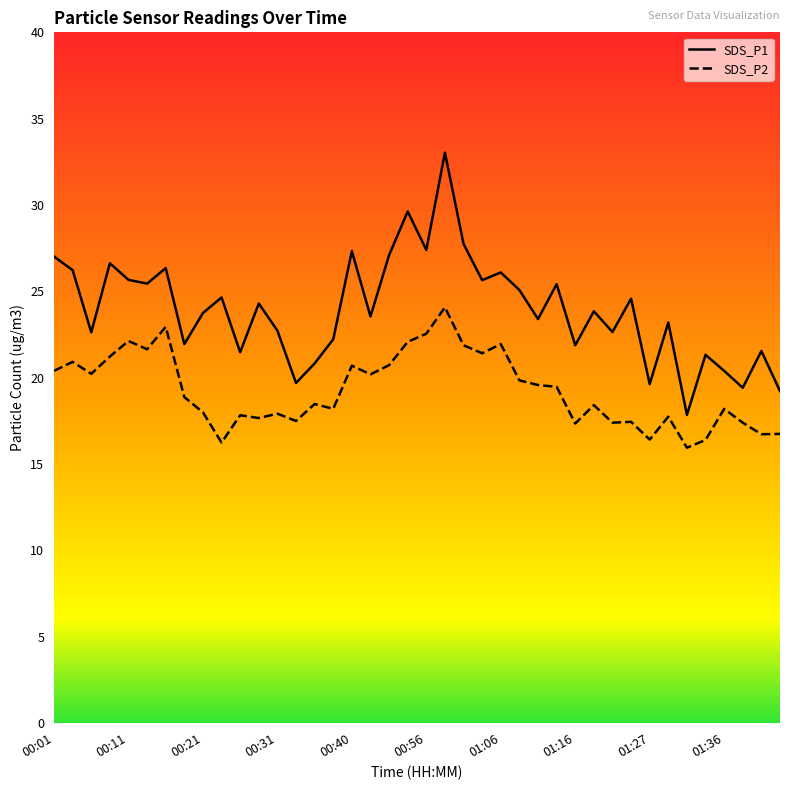

What is the label of the 32nd point from the right?

00:21